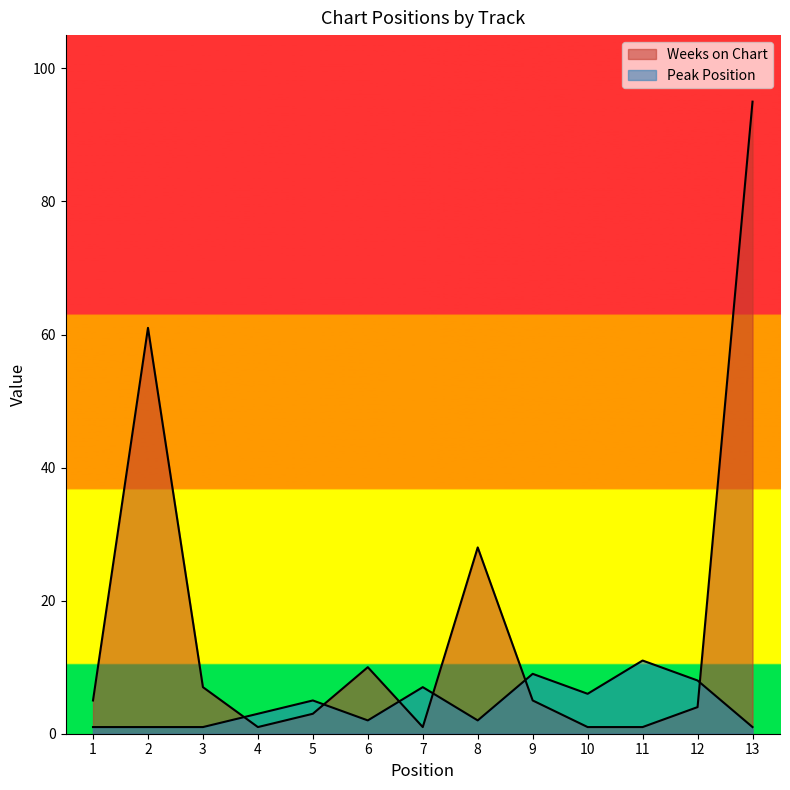

What is the sum of the Peak Position values at 6 and 5?

7